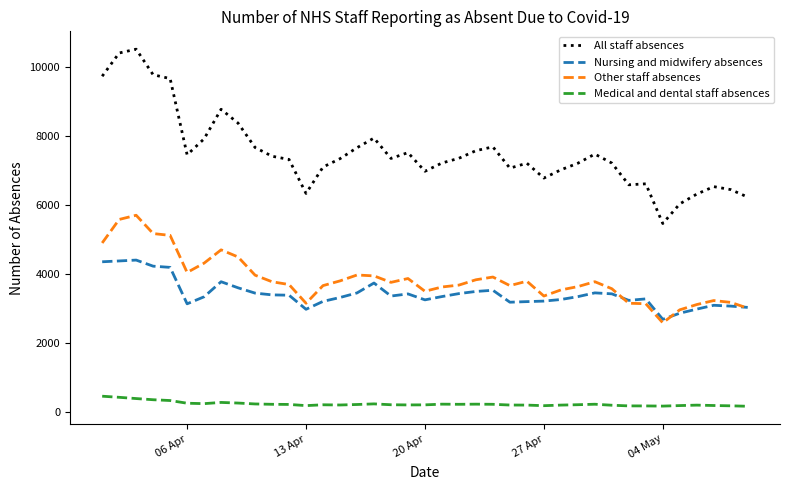

At how many categories does at least one series exceed 9484?

5